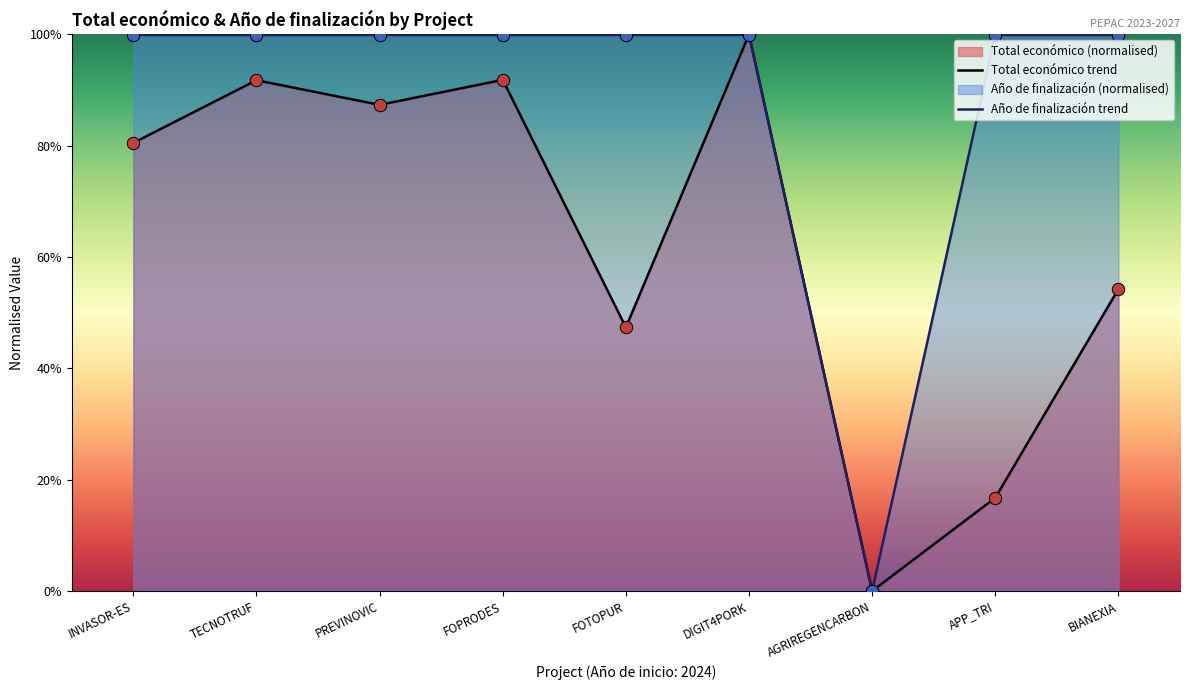

Which series contains the highest Y value?

Total económico